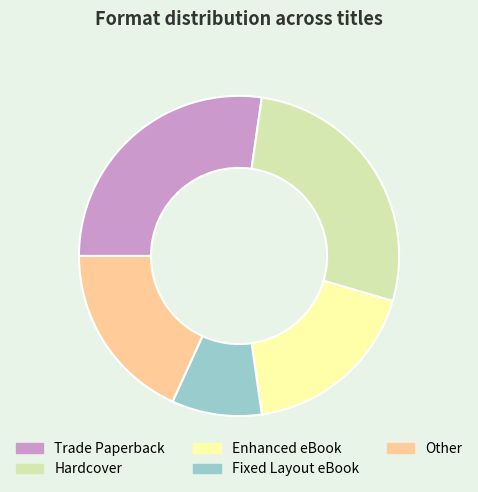

Which has a higher value, Fixed Layout eBook or Other?

Other